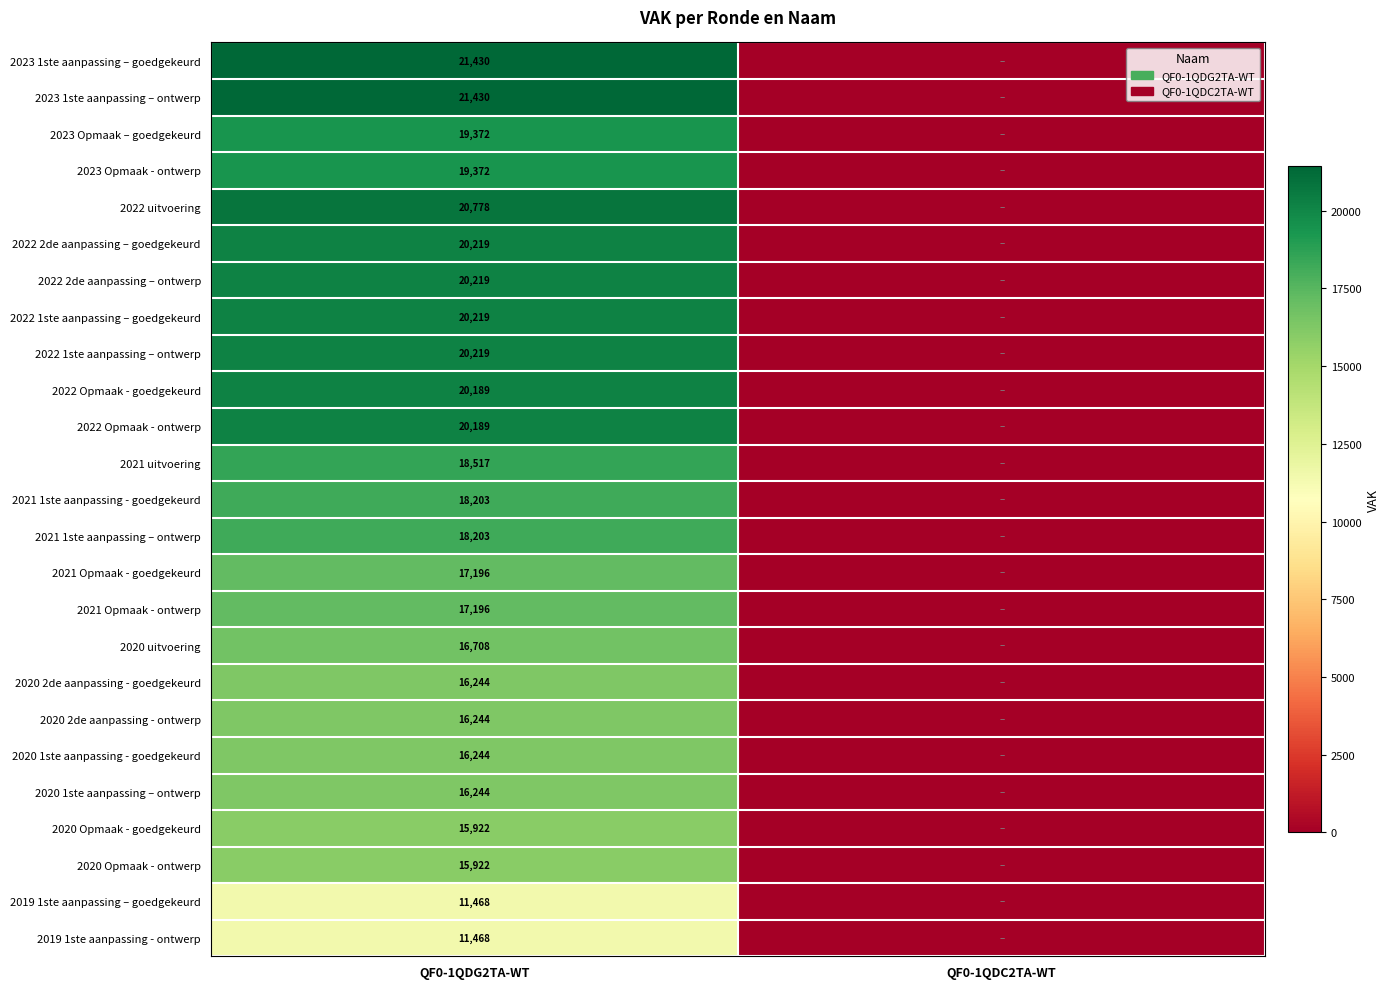

True or false: 2020 Opmaak - ontwerp has a value of 21197 at QF0-1QDG2TA-WT.

False